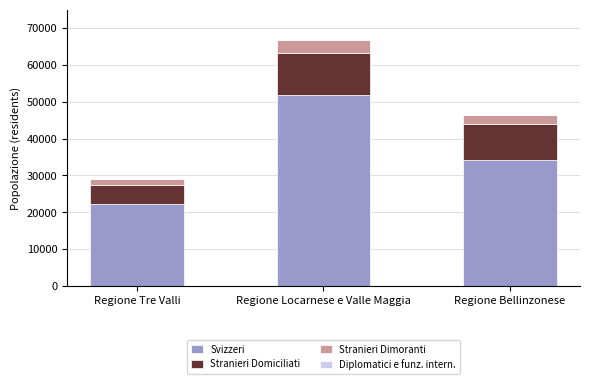

What is the highest value of the Svizzeri series?

51917